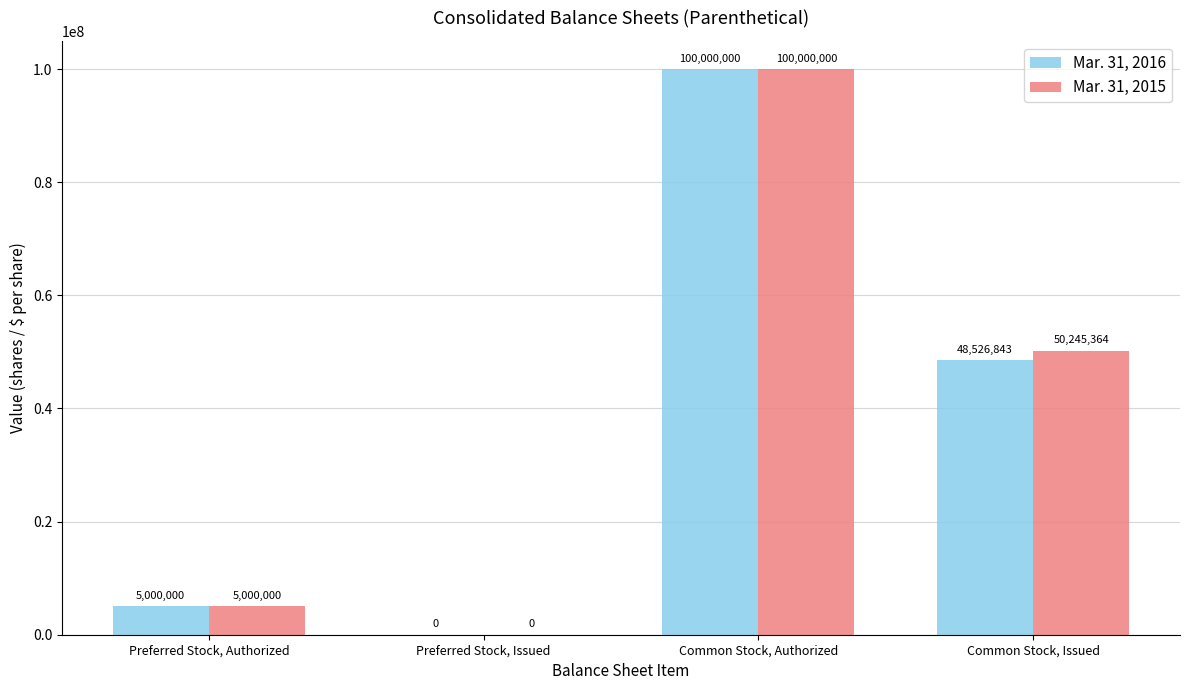

What is the sum of all Mar. 31, 2016 values?

153526843